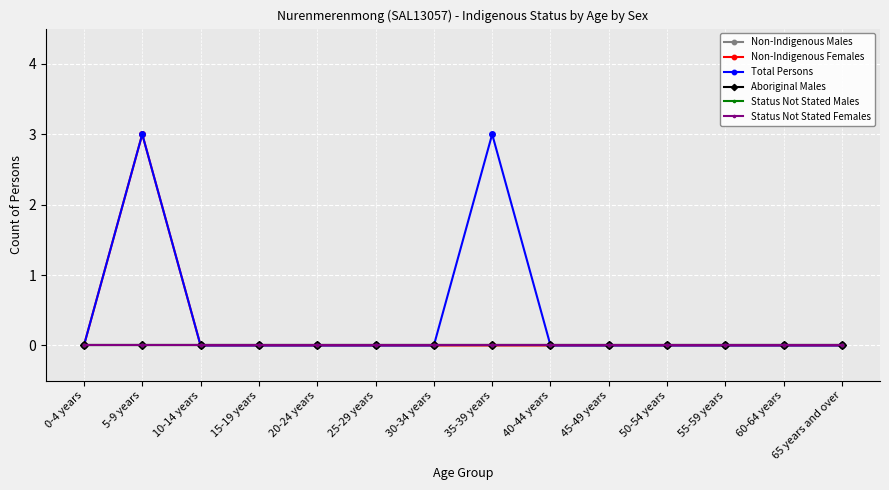

Is this an area chart (filled region under the line)?

No